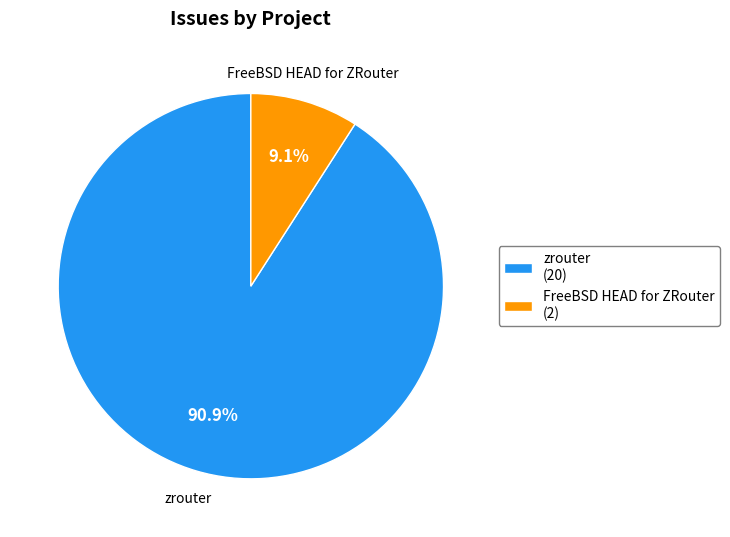

Is there any slice that represents more than half of the pie?

Yes